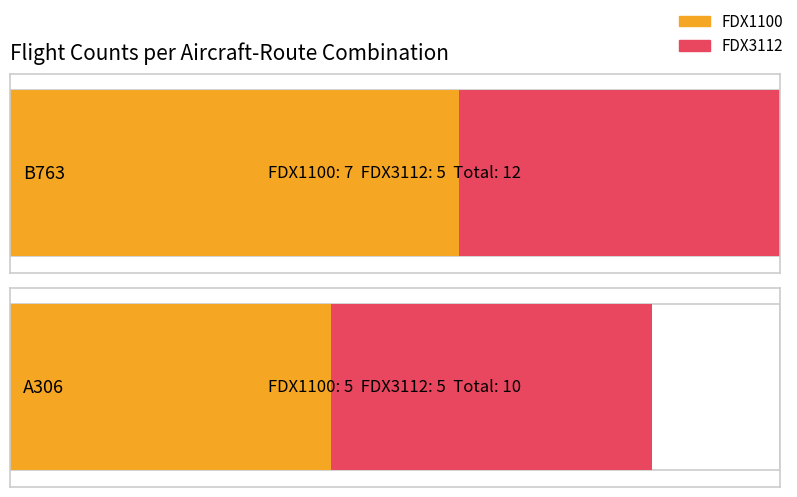

Between B763 and A306, which is larger?

B763